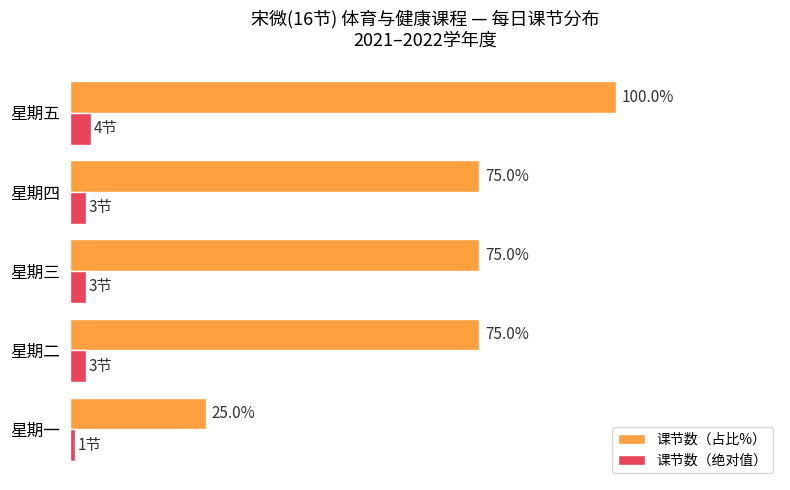

At 星期五, list the series in order from smallest to largest.

课节数（绝对值）, 课节数（占比%）